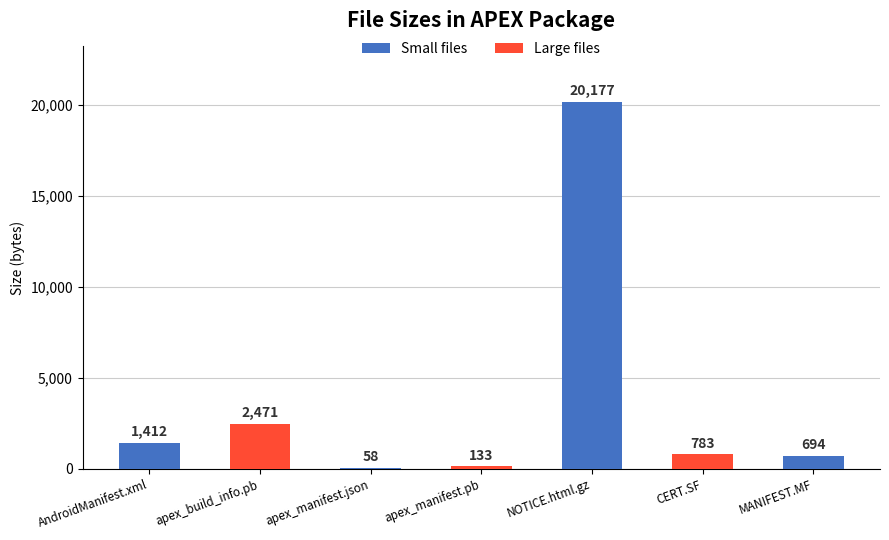

What value does the data have at apex_build_info.pb, to the nearest 10?

2470